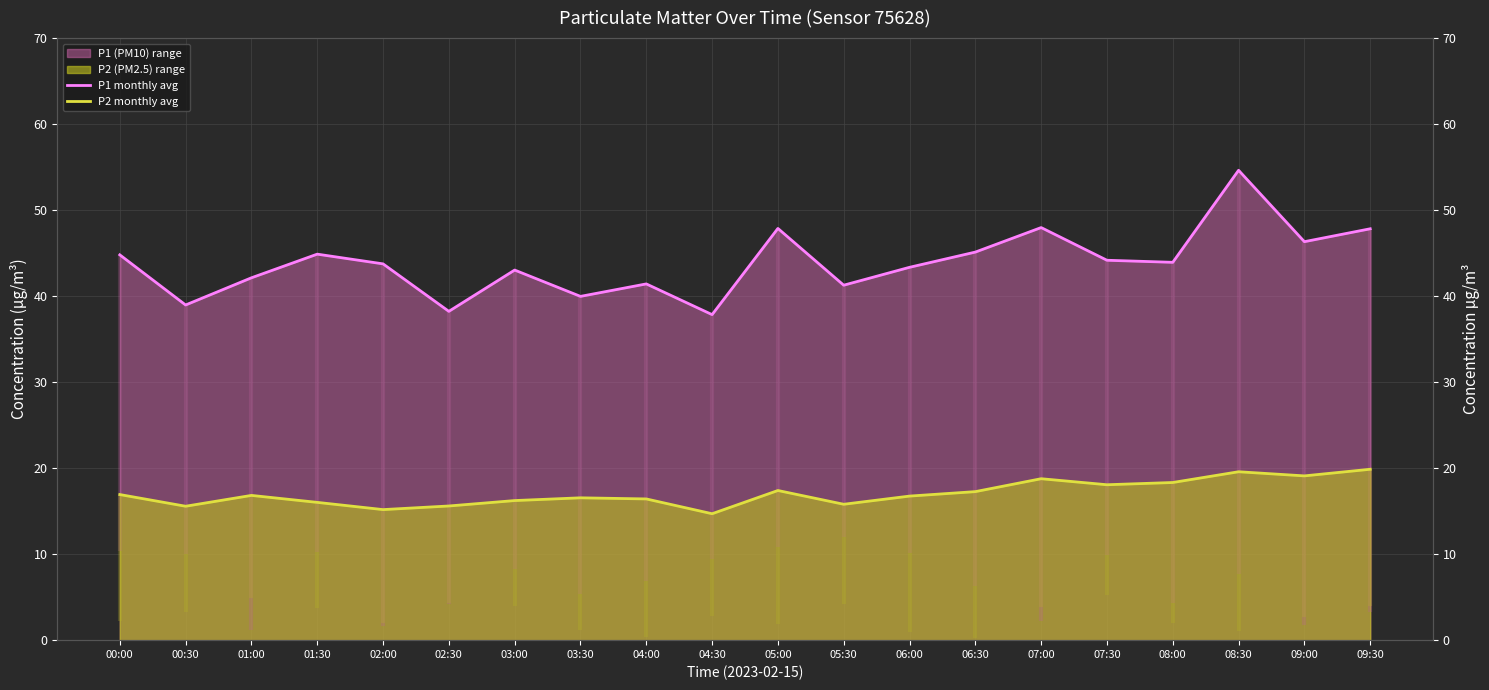

List the series in order of their overall mean, lowest first.

P2 monthly avg, P1 monthly avg